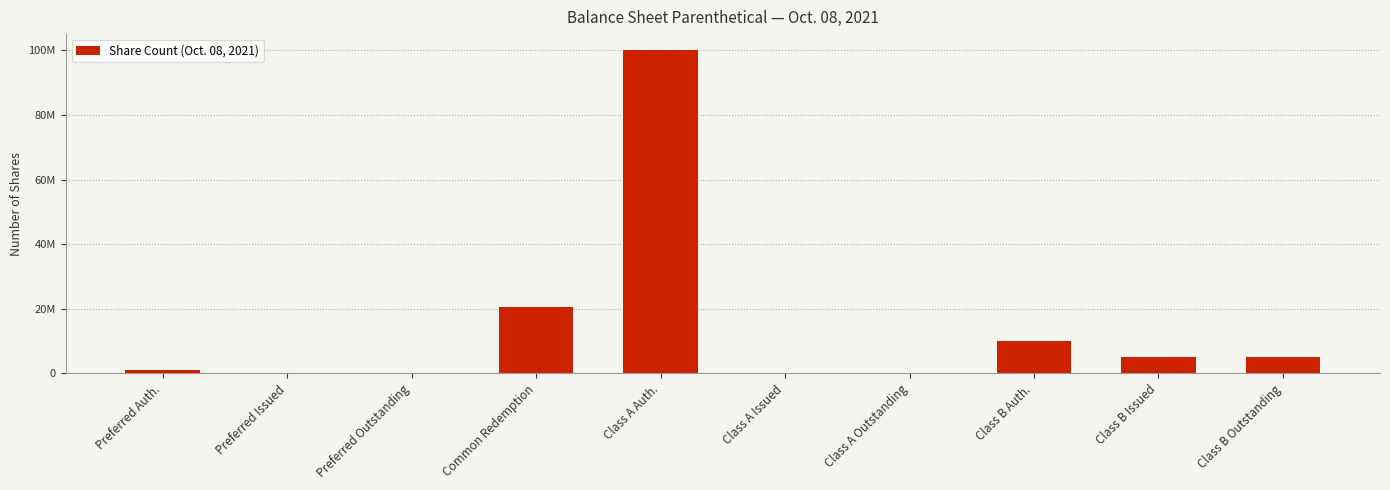

What is the approximate value at Preferred Auth.?

1000000